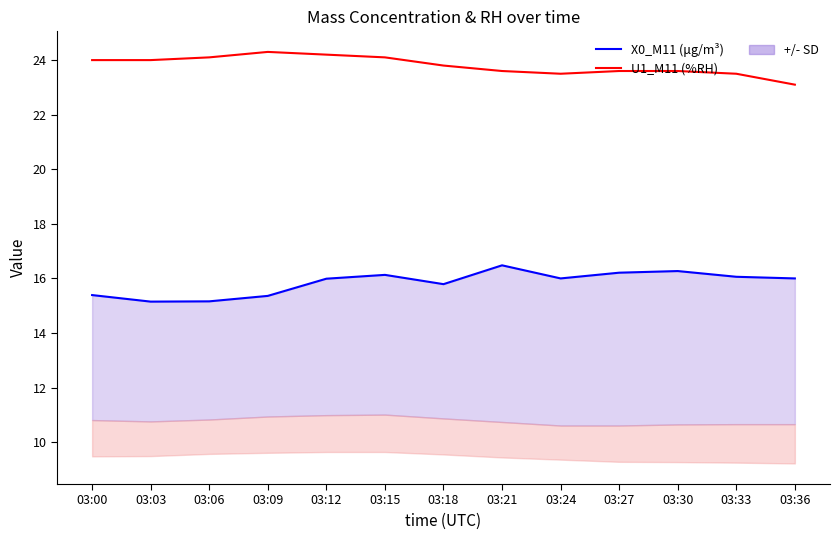

Which series has the largest range (max minus min)?

X0_M11 (μg/m³)